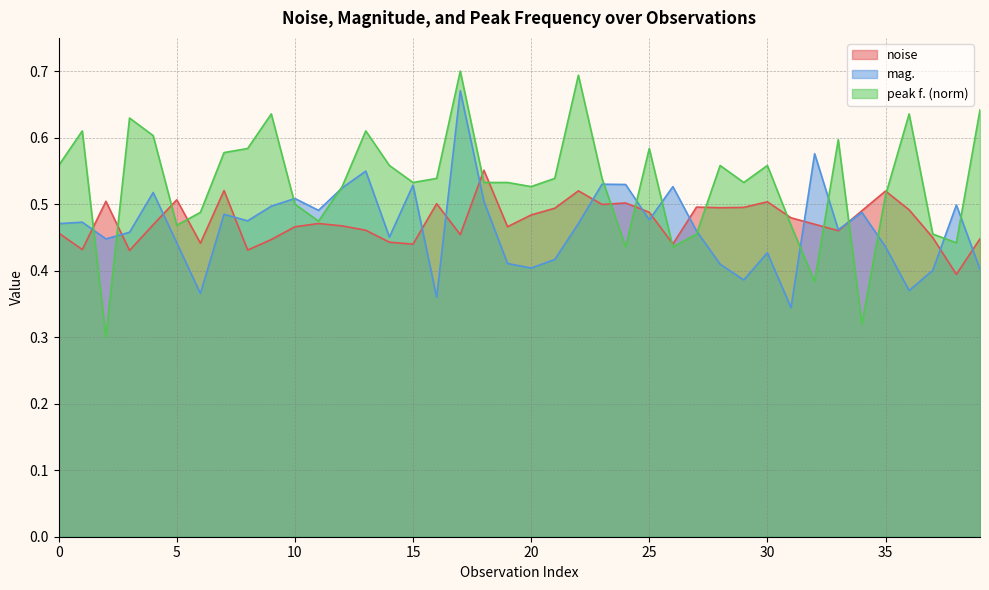

What is the value of the mag. point at the 18th from the left?

0.7